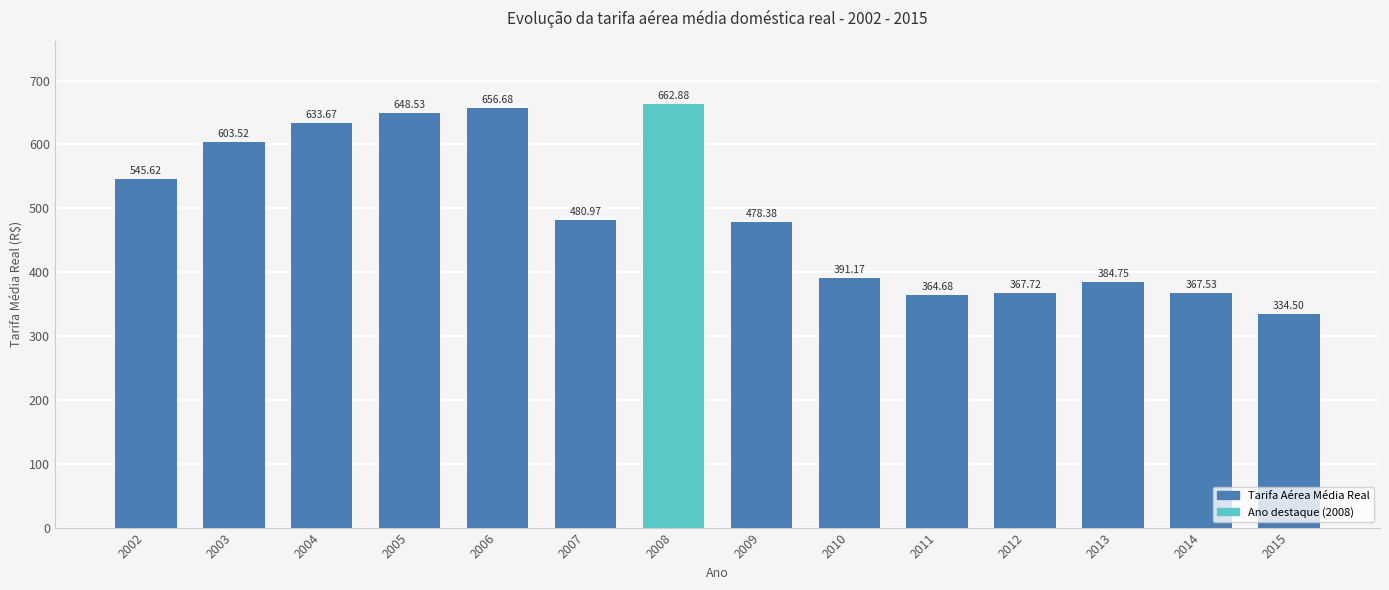

At which label does the data first exceed 480?

2002